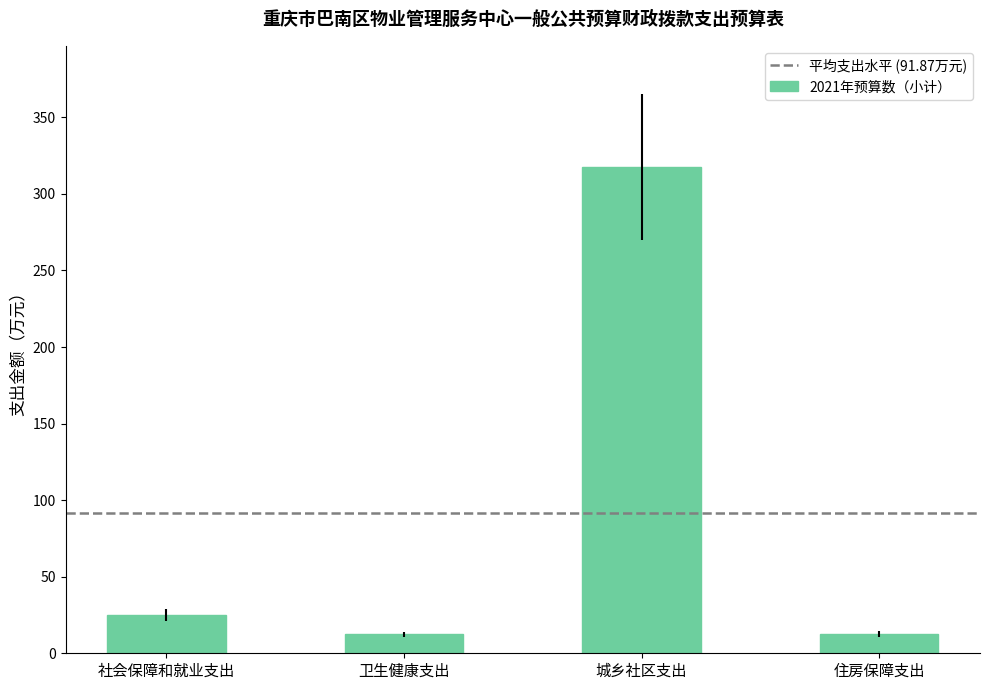

What is the sum of all values?

367.5